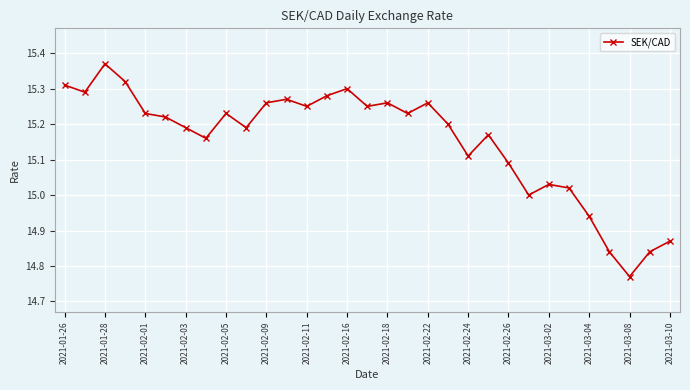

What is the difference between the second highest and second lowest values?

0.5